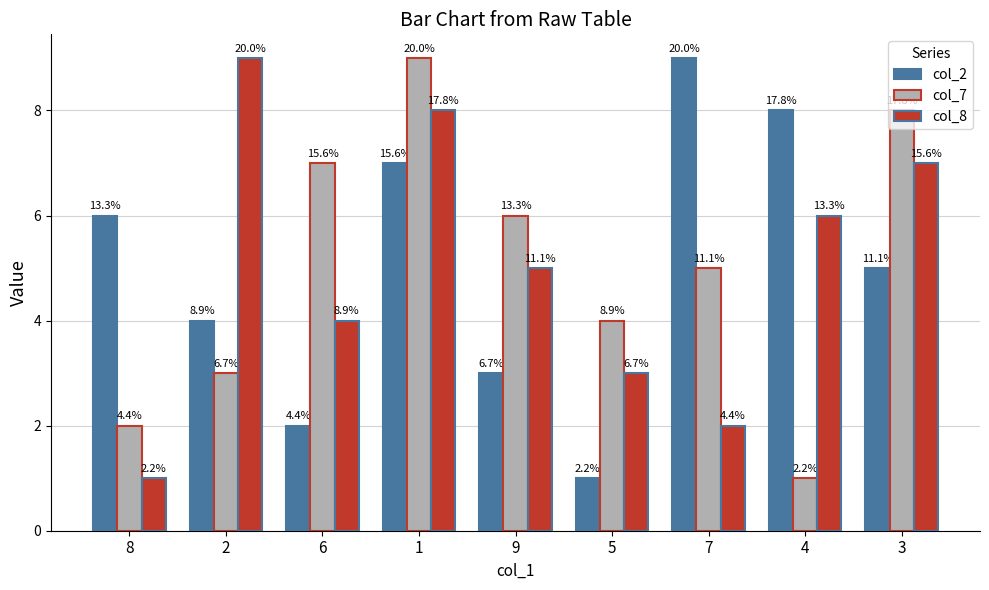

How many groups of bars are there?

9